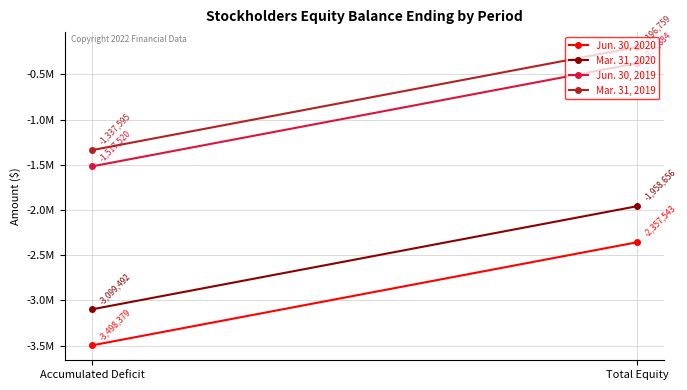

True or false: Jun. 30, 2020 has a value of -3498379 at Accumulated Deficit.

True